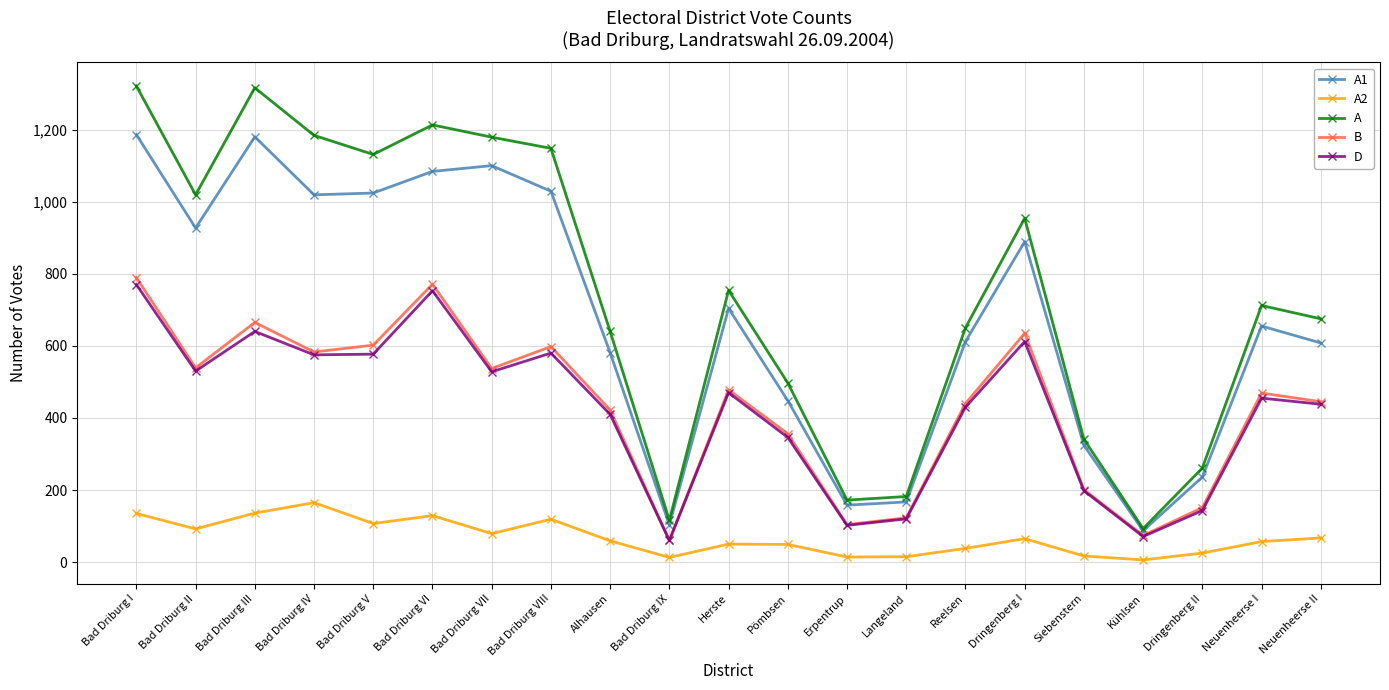

What is the label of the 9th point from the left?

Alhausen